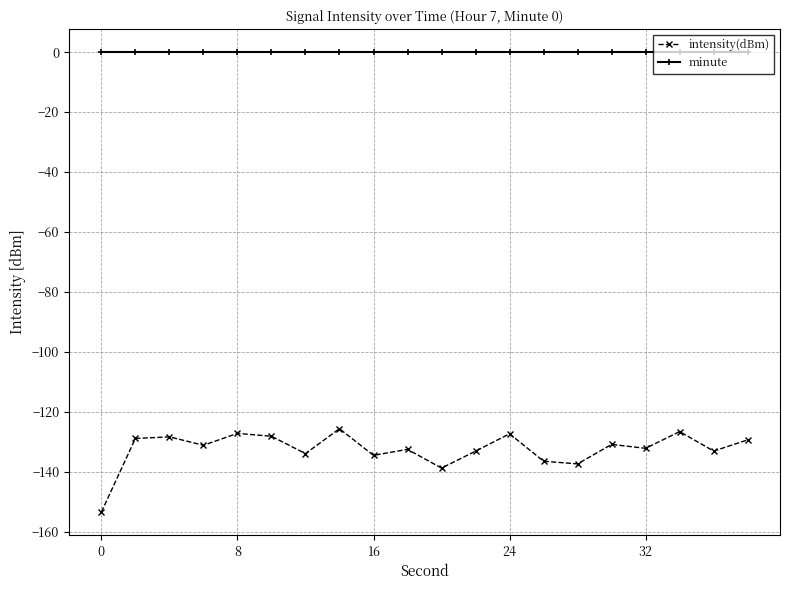

Which series has the largest range (max minus min)?

intensity(dBm)